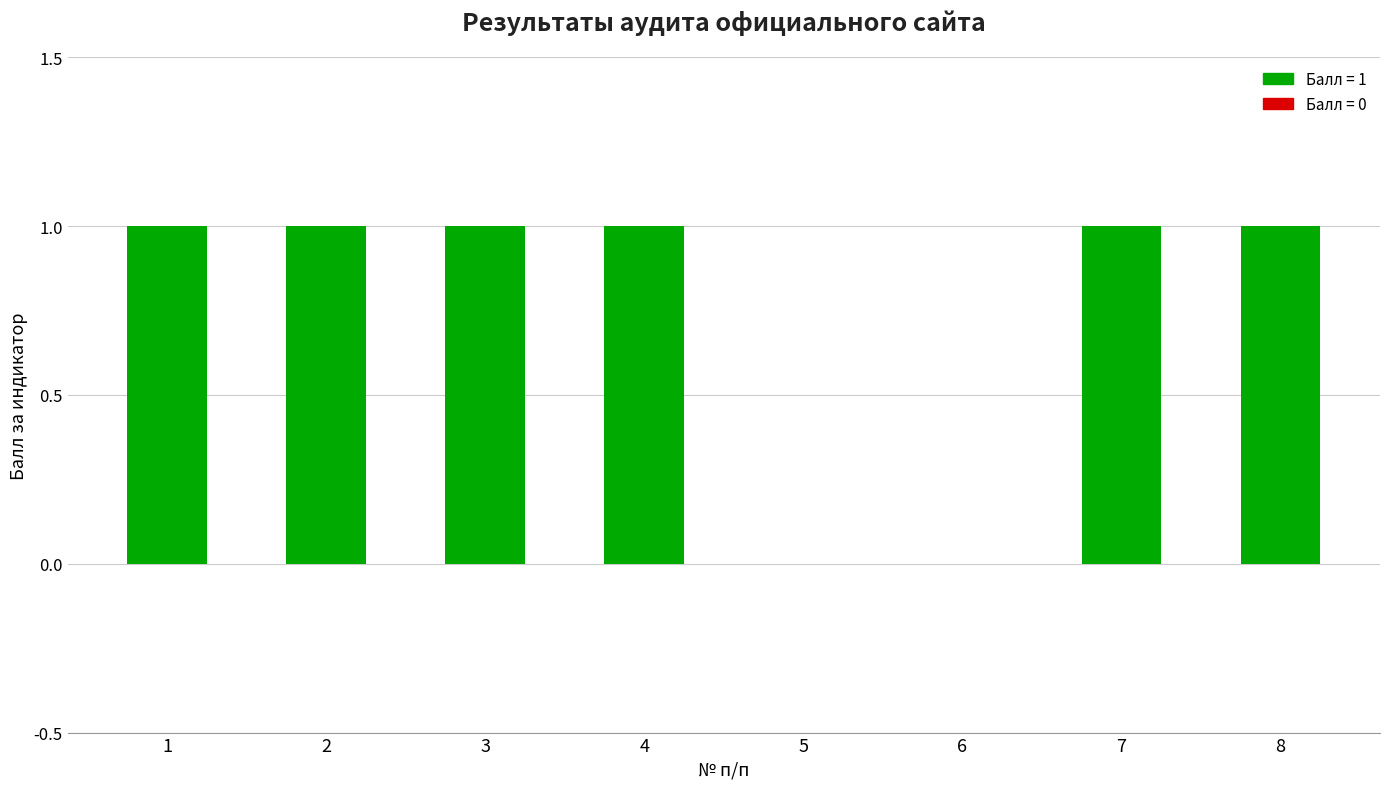

Between 3 and 5, which is larger?

3